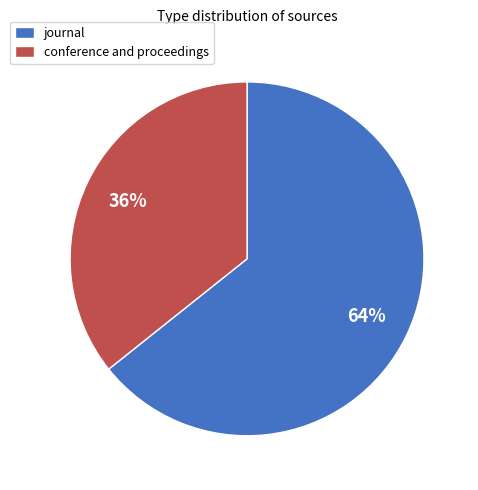

Is there a majority slice in this chart?

Yes